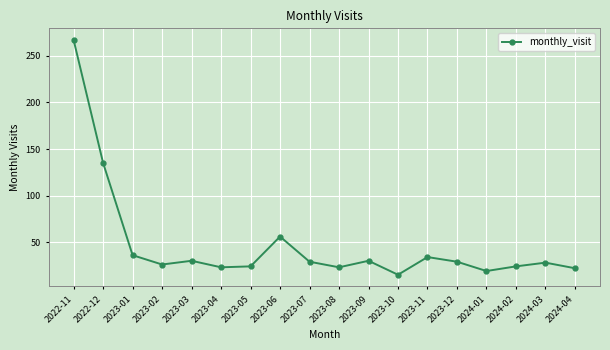

What is the value of the 4th point from the left?

26